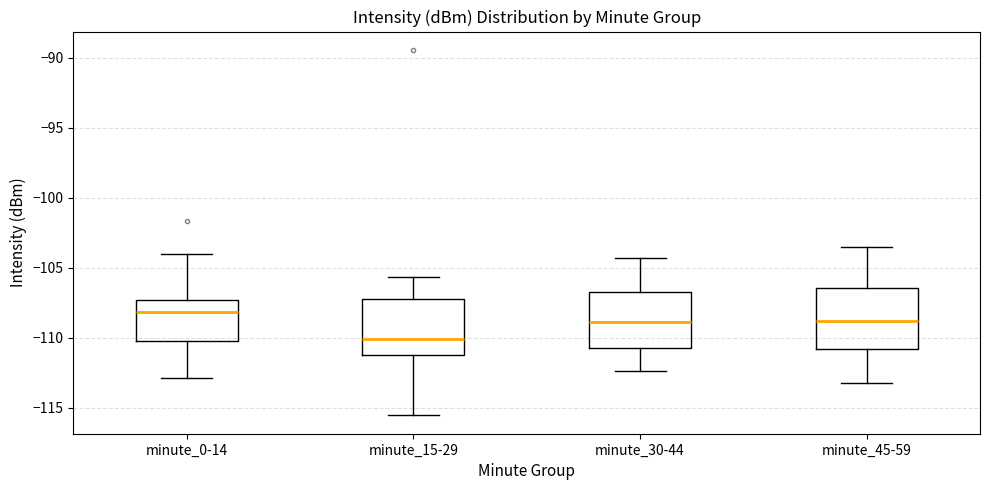

Where is the upper edge of the box for minute_45-59 on the y-axis? The values are not printed on the chart, so give them approximately, as read against the axis.

-106.5